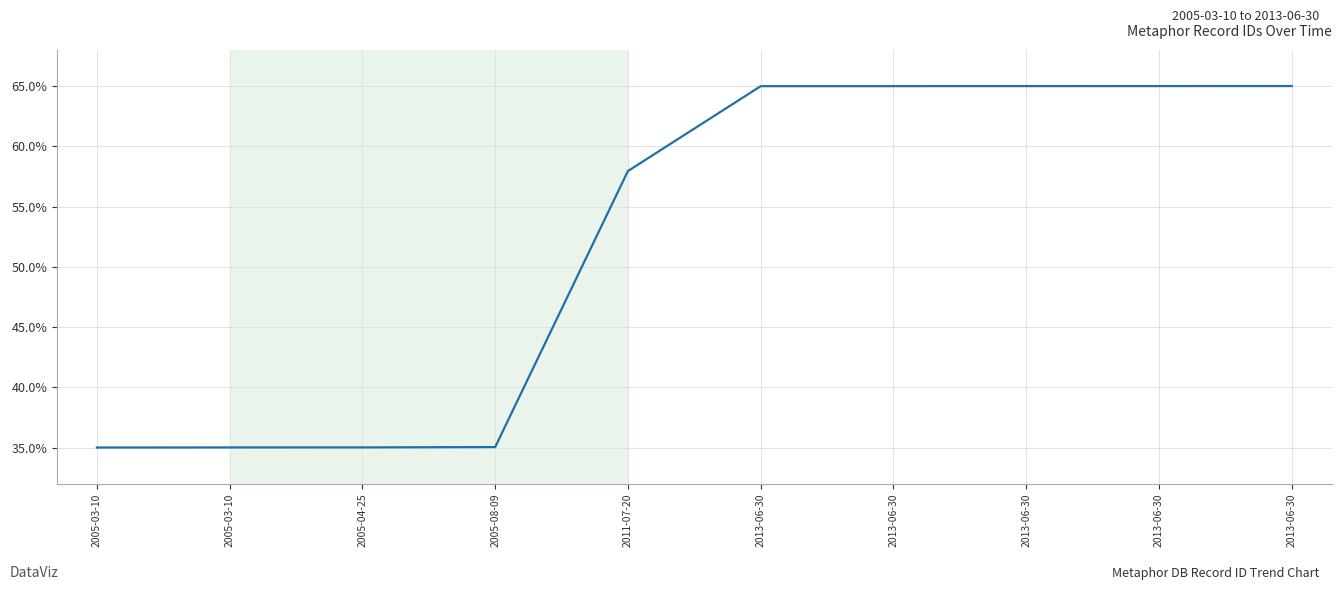

What is the greatest value displayed?

0.6